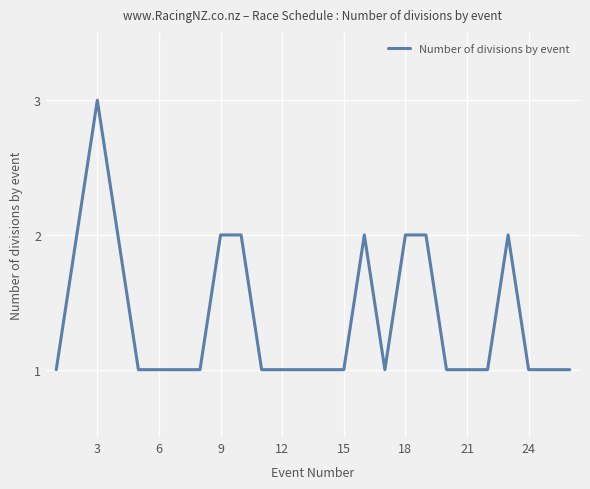

What is the difference between the maximum and minimum values?

2